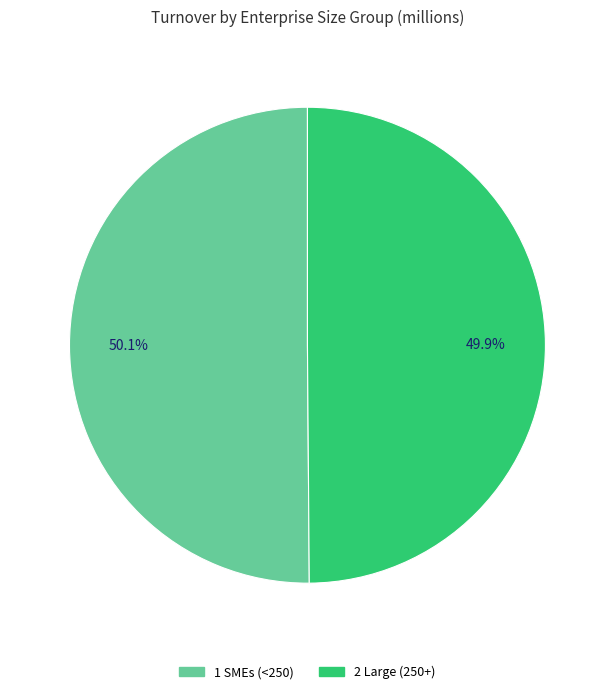

To the nearest percent, what is the average slice percentage?

50%